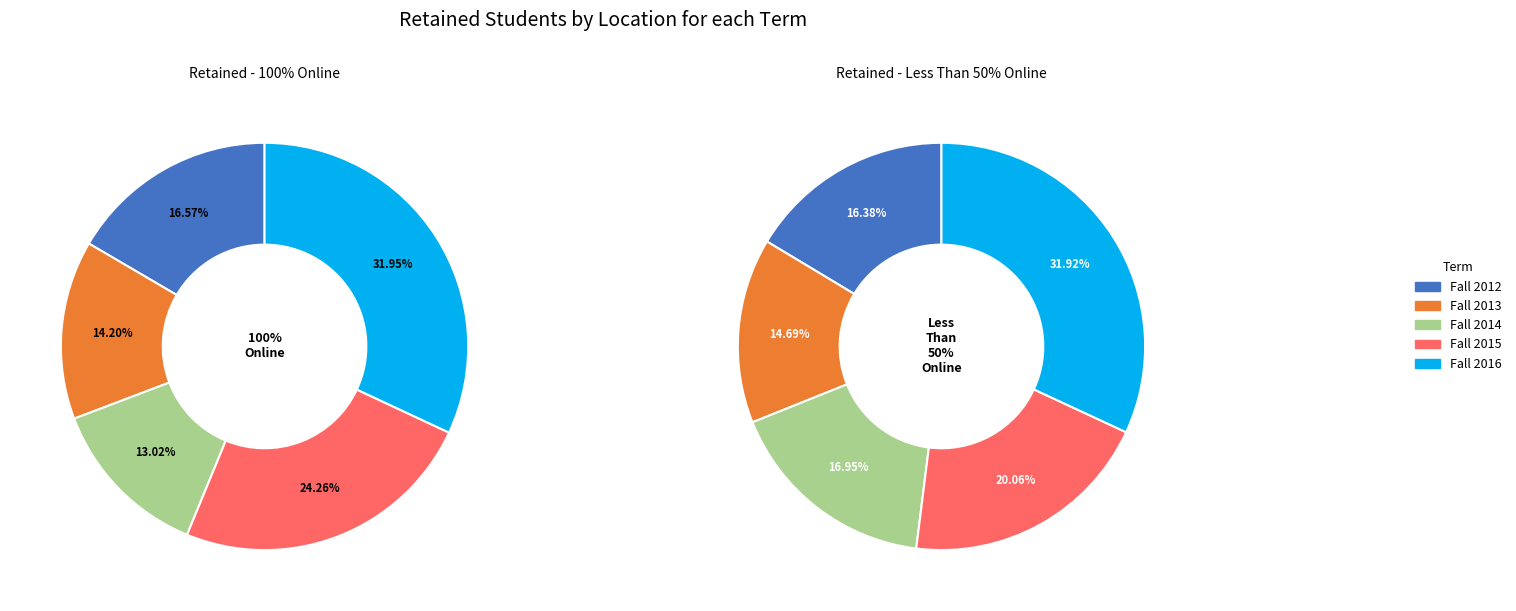

Is there a majority slice in this chart?

No